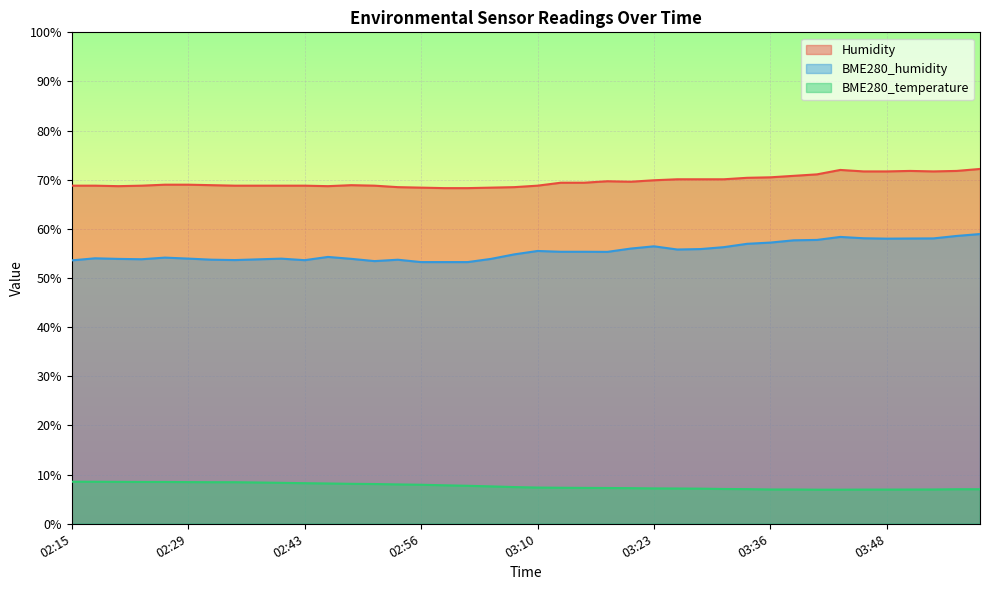

List the series in order of their overall mean, highest first.

Humidity, BME280_humidity, BME280_temperature